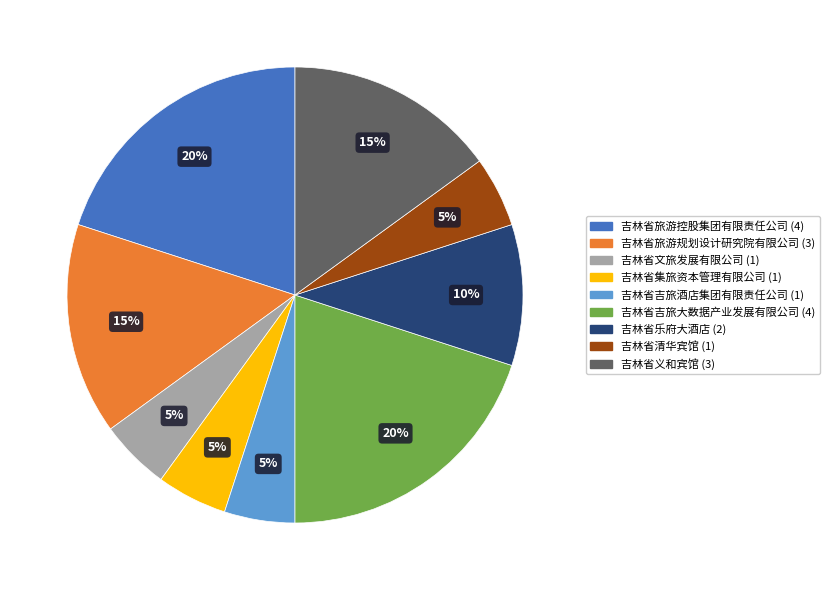

Is there any slice that represents more than half of the pie?

No